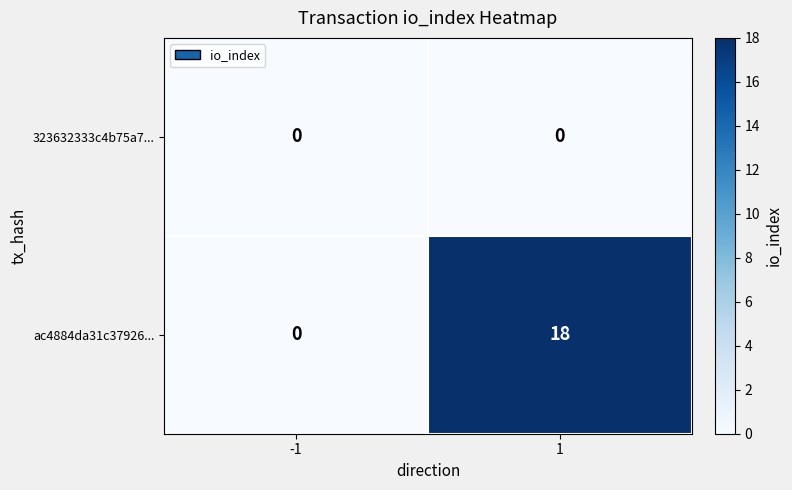

What is the average value of the ac4884da31c37926... series?

9